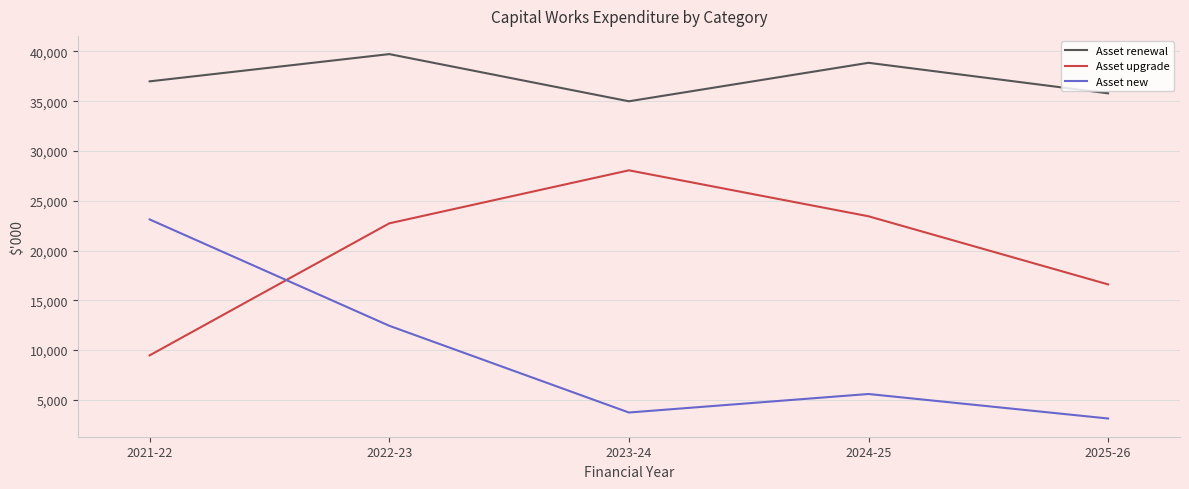

True or false: Asset renewal and Asset upgrade intersect in this chart.

False